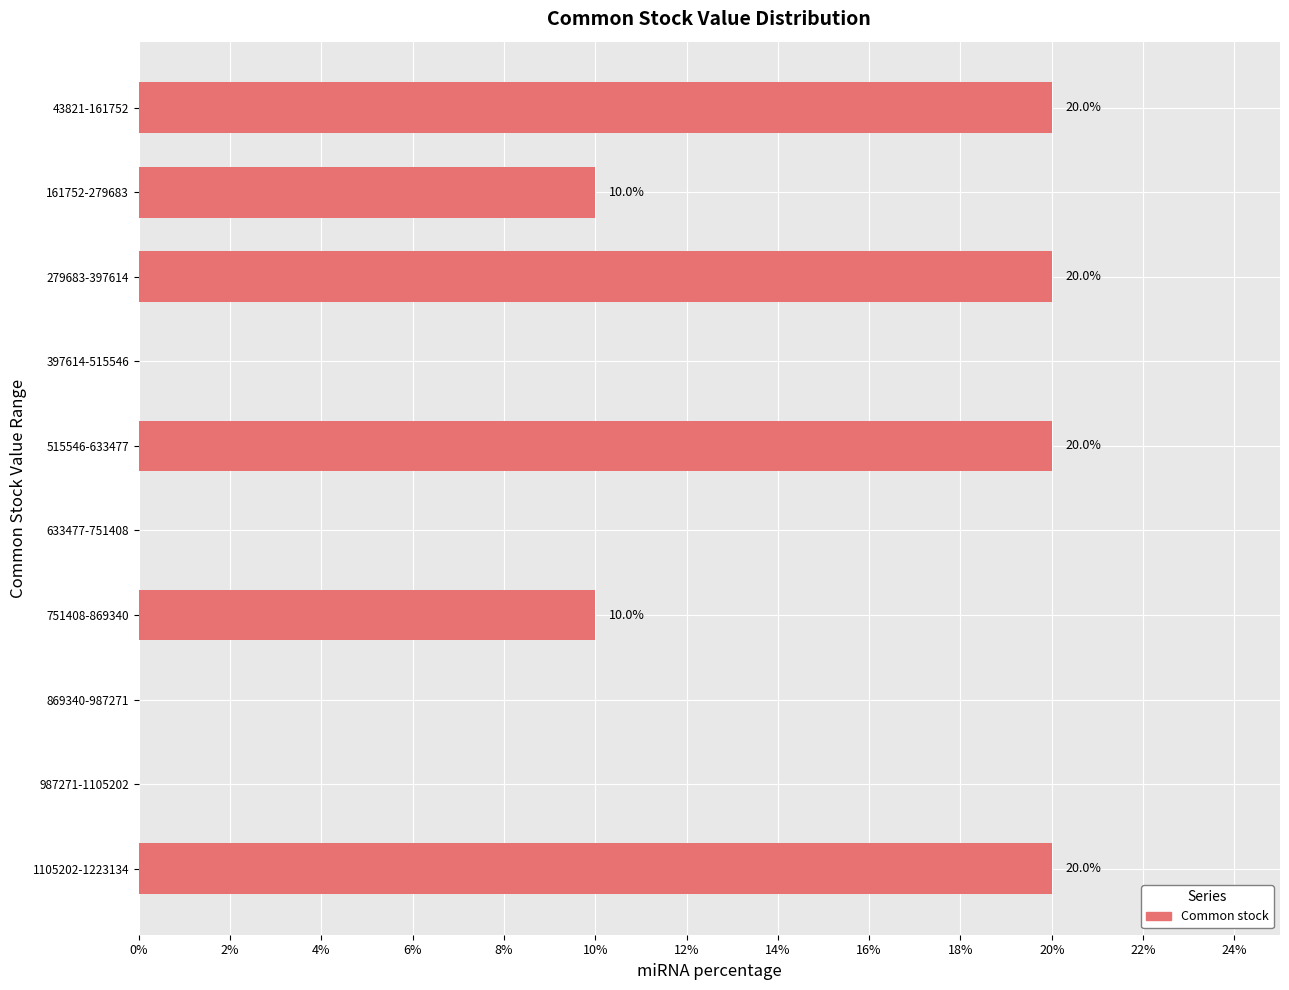

Reading top to bottom, extract all data points from this chart.

43821-161752=20	161752-279683=10	279683-397614=20	397614-515546=0	515546-633477=20	633477-751408=0	751408-869340=10	869340-987271=0	987271-1105202=0	1105202-1223134=20